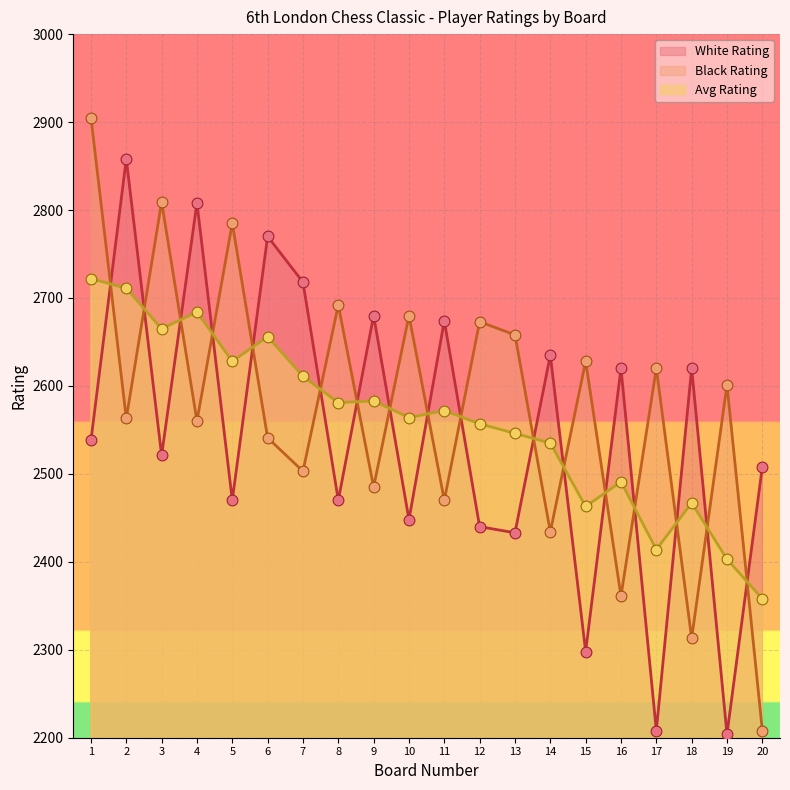

Which series reaches the minimum Y coordinate?

White Rating